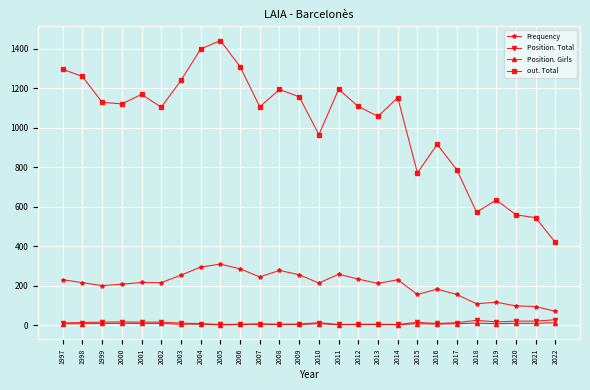

Between 2016 and 2019, which series saw the biggest shift?

out. Total